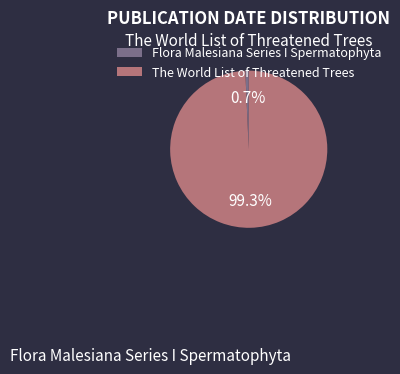

What is the change in value from Flora Malesiana Series I Spermatophyta to The World List of Threatened Trees?

+1984